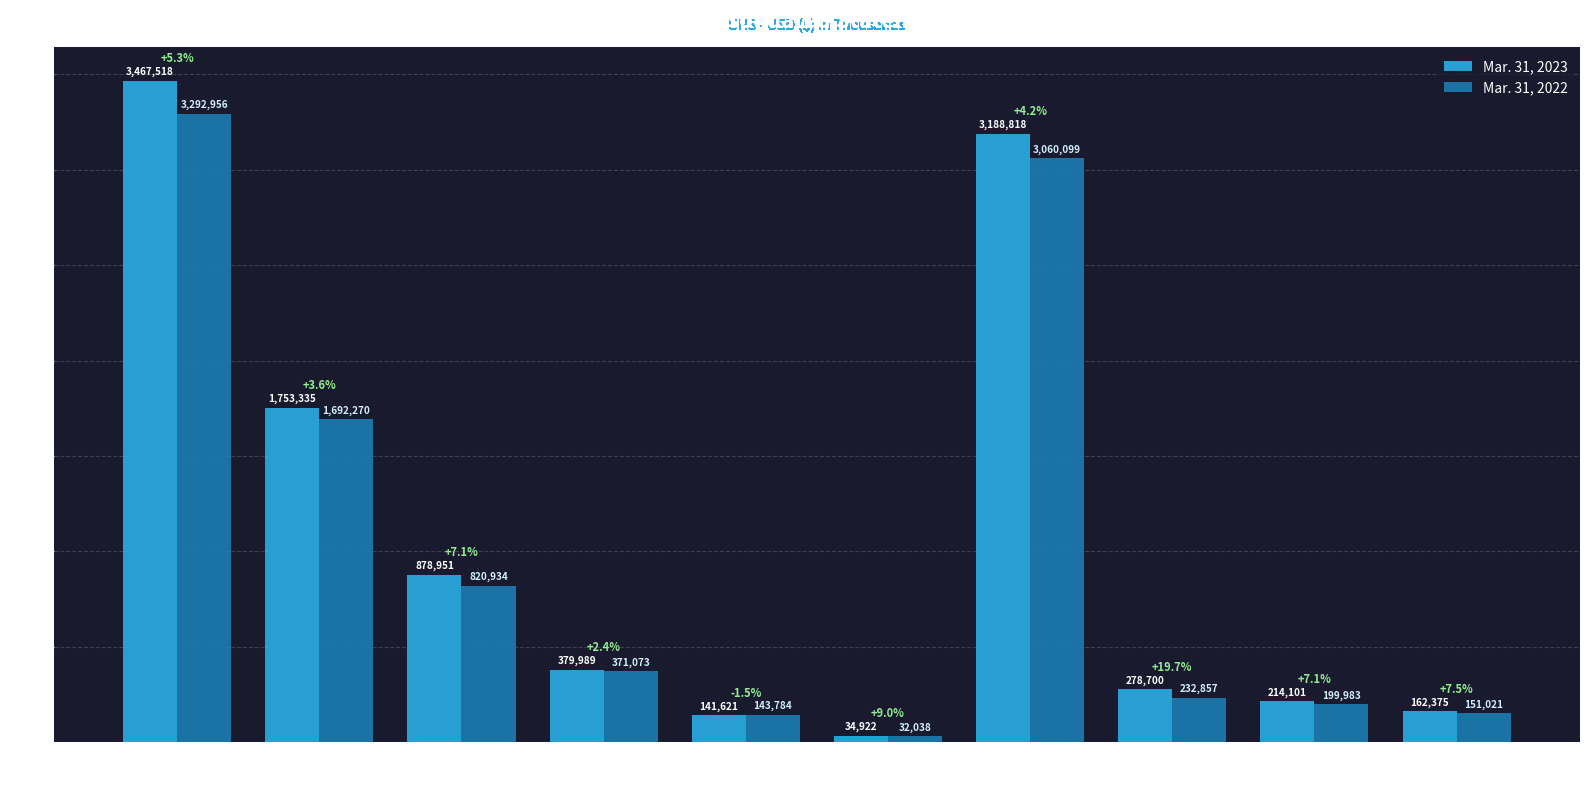

What is the highest value of the Mar. 31, 2023 series?

3467518